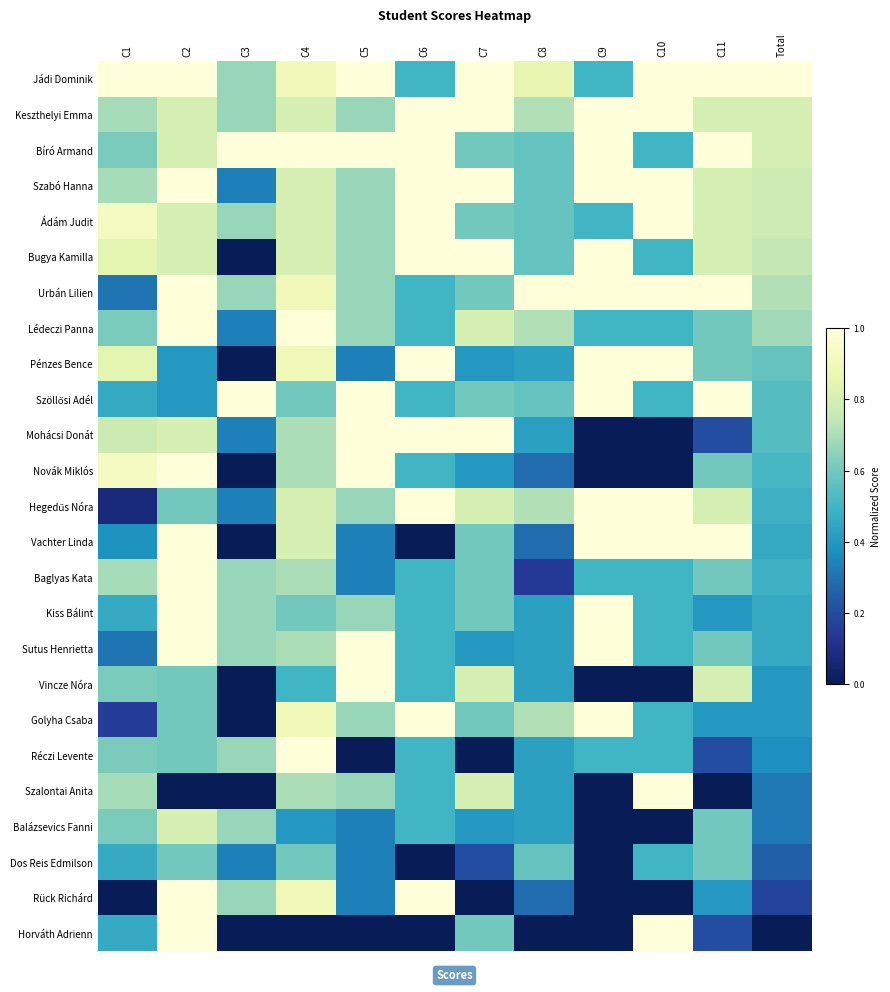

Which has a higher value, C8 or Total?

Total